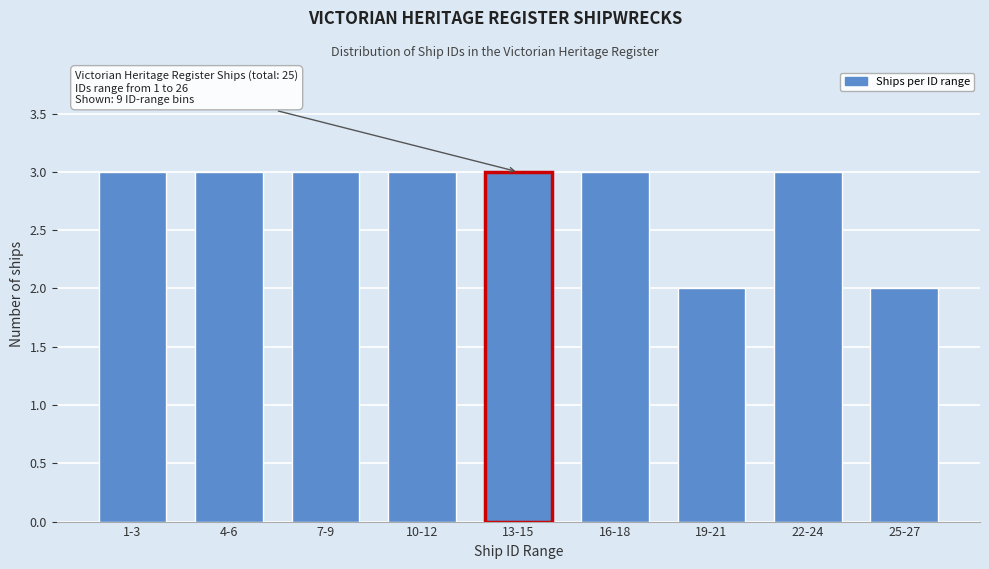

Reading left to right, list all the values displayed in this chart.

3	3	3	3	3	3	2	3	2